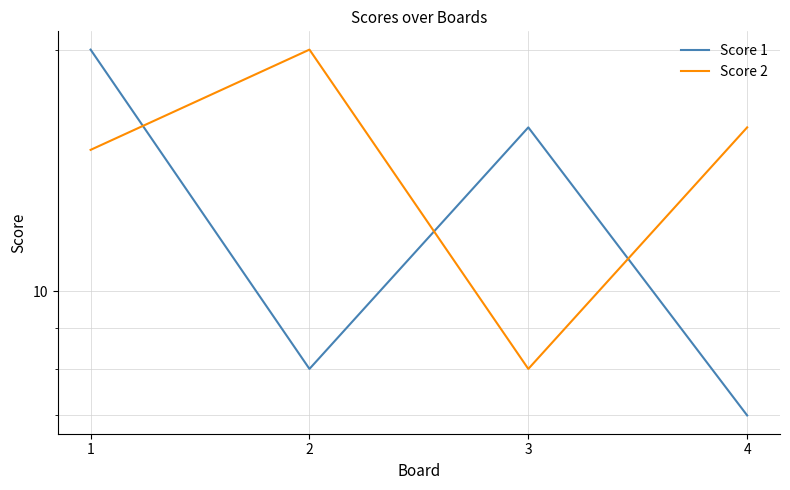

What is the total value across all series at 2?

28